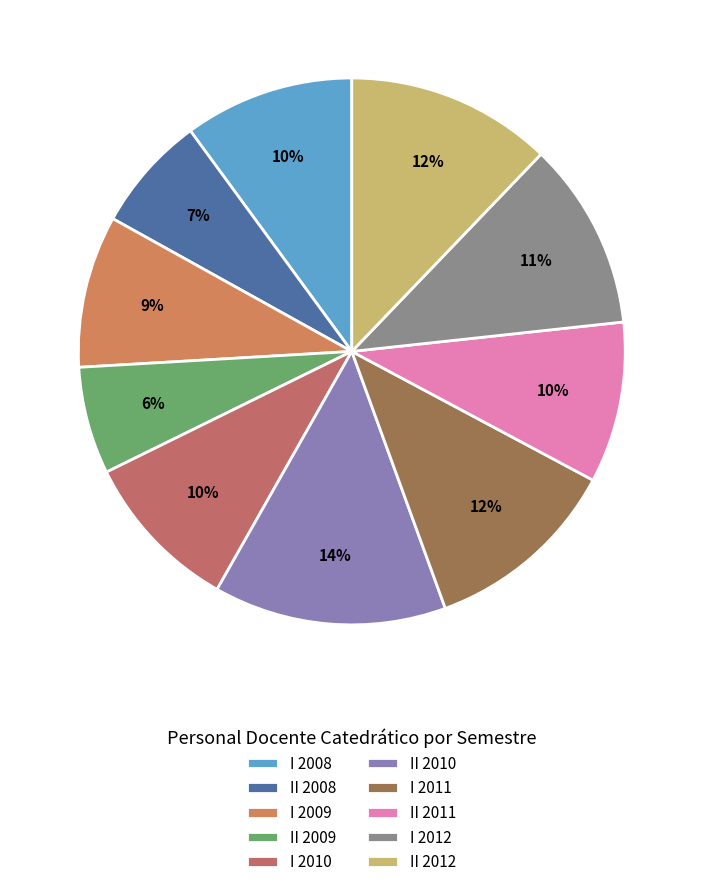

What percentage is NOT represented by I 2009?

91.0%